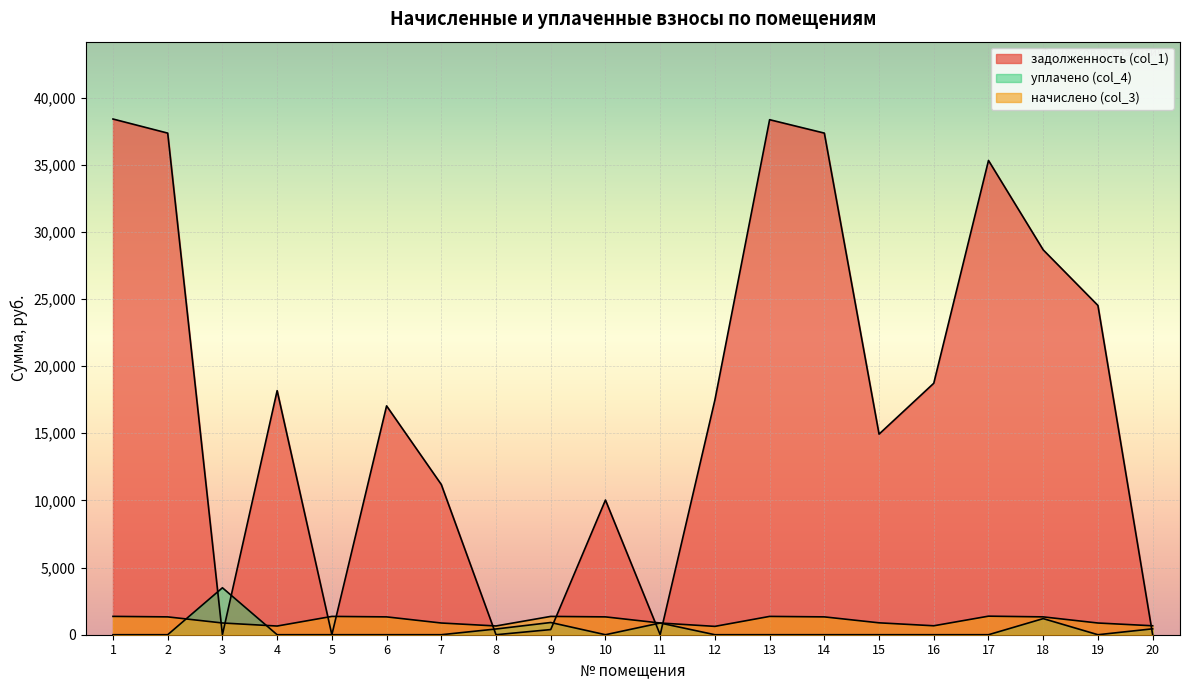

What is the total value across all series at 15?

15822.4